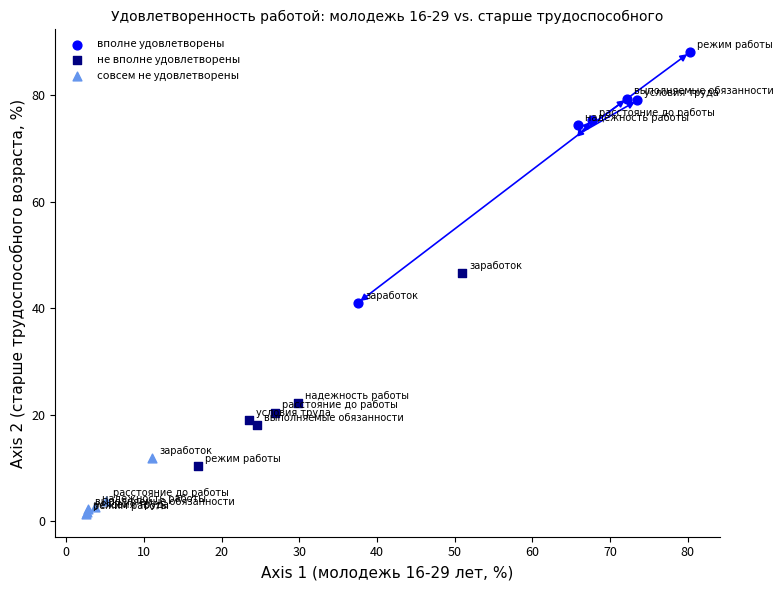

Which series has the largest Y range (max minus min)?

вполне удовлетворены